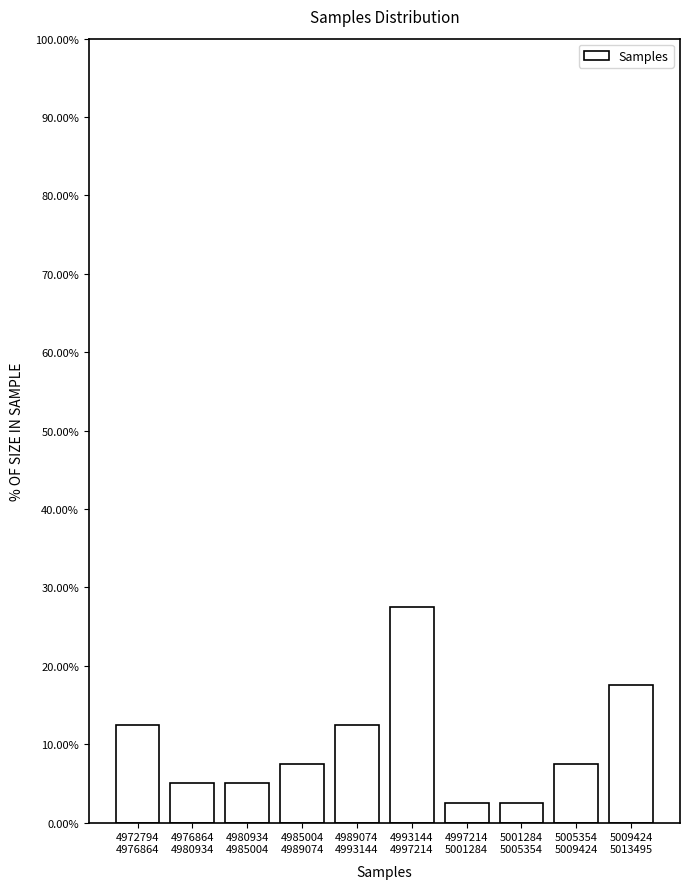

Reading left to right, transcribe all the data shown in this chart.

12.5	5.0	5.0	7.5	12.5	27.5	2.5	2.5	7.5	17.5